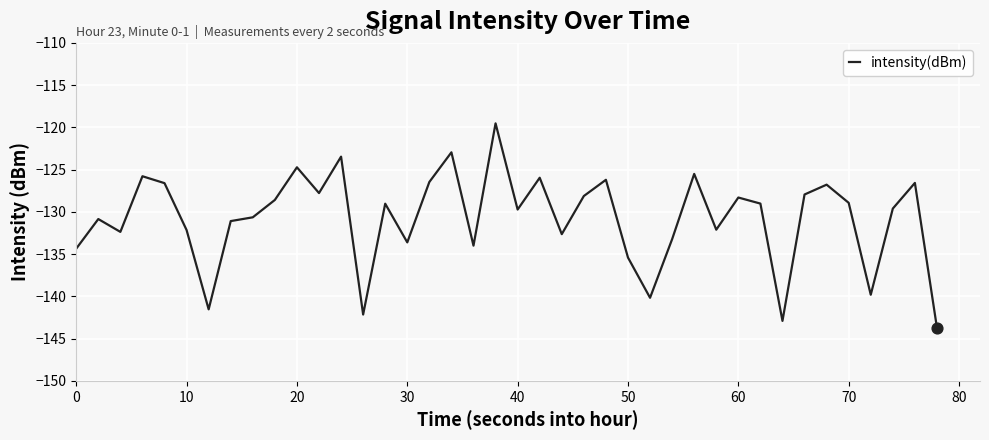

What is the greatest value displayed?

-119.5